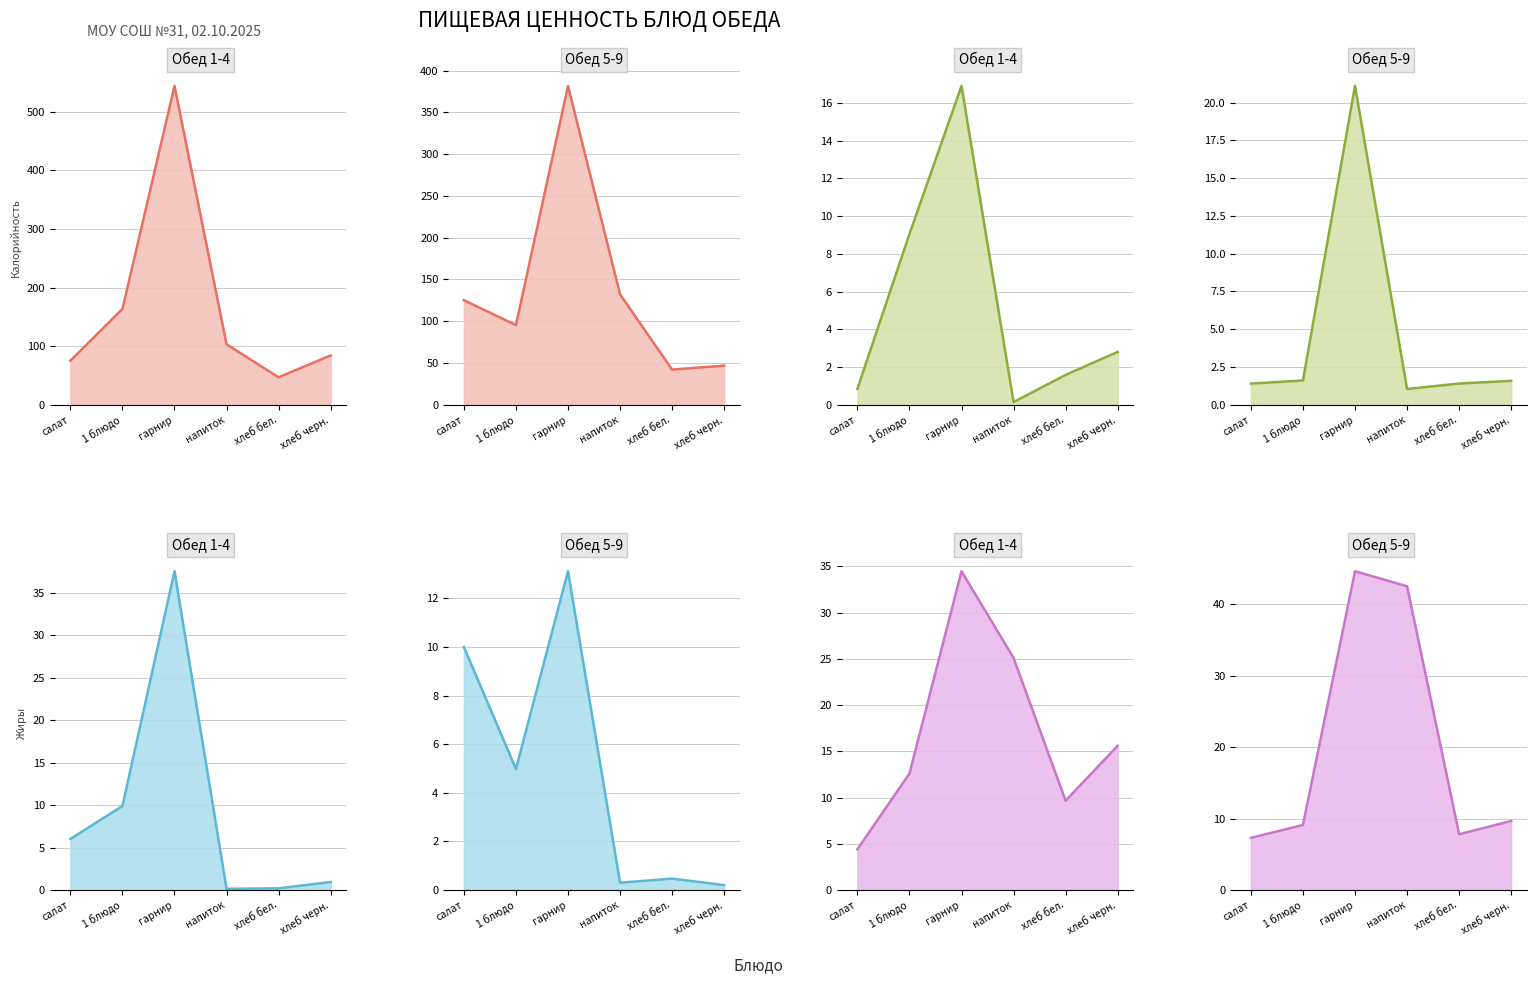

The value of Белки at салат is 0.8. True or false?

True